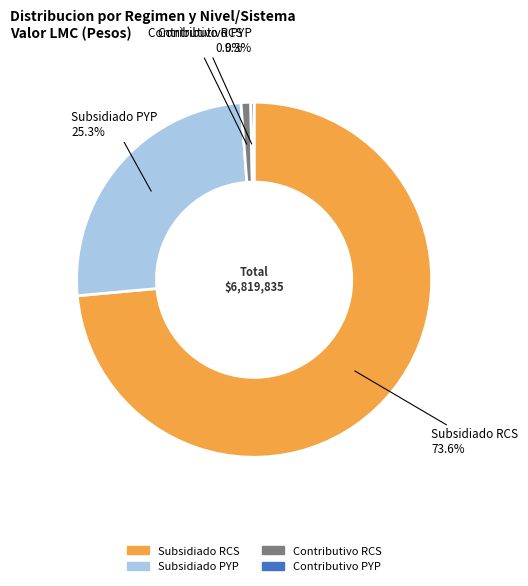

To the nearest percent, what is the average slice percentage?

25%